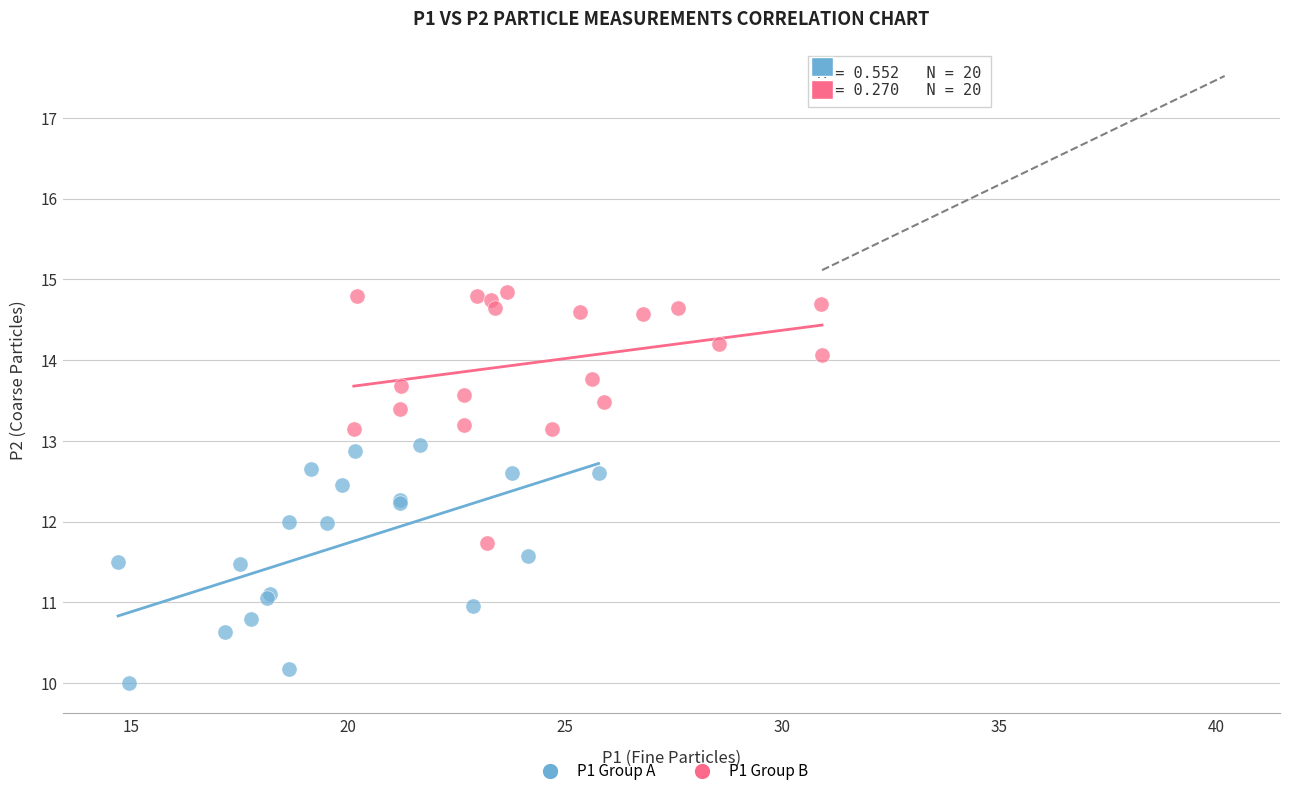

Which series contains the highest Y value?

P1 Group B